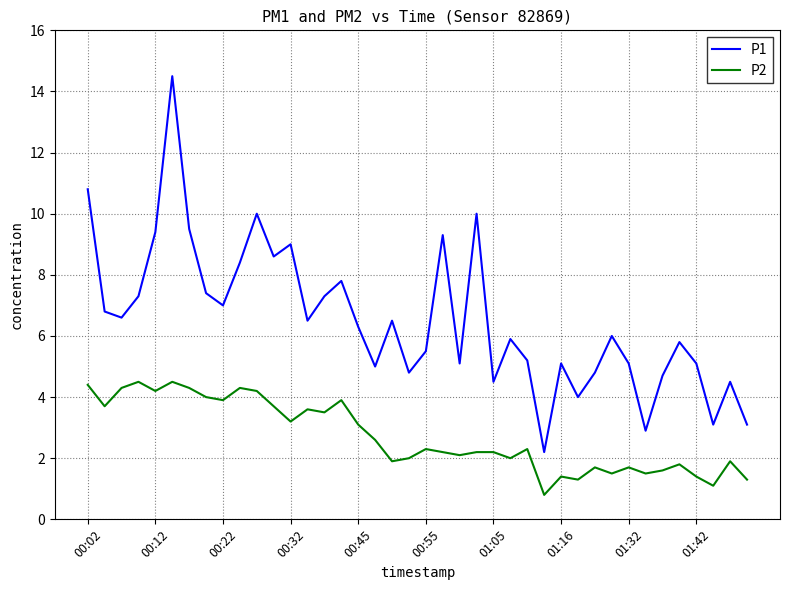

What are all the series names shown in the legend?

P1, P2